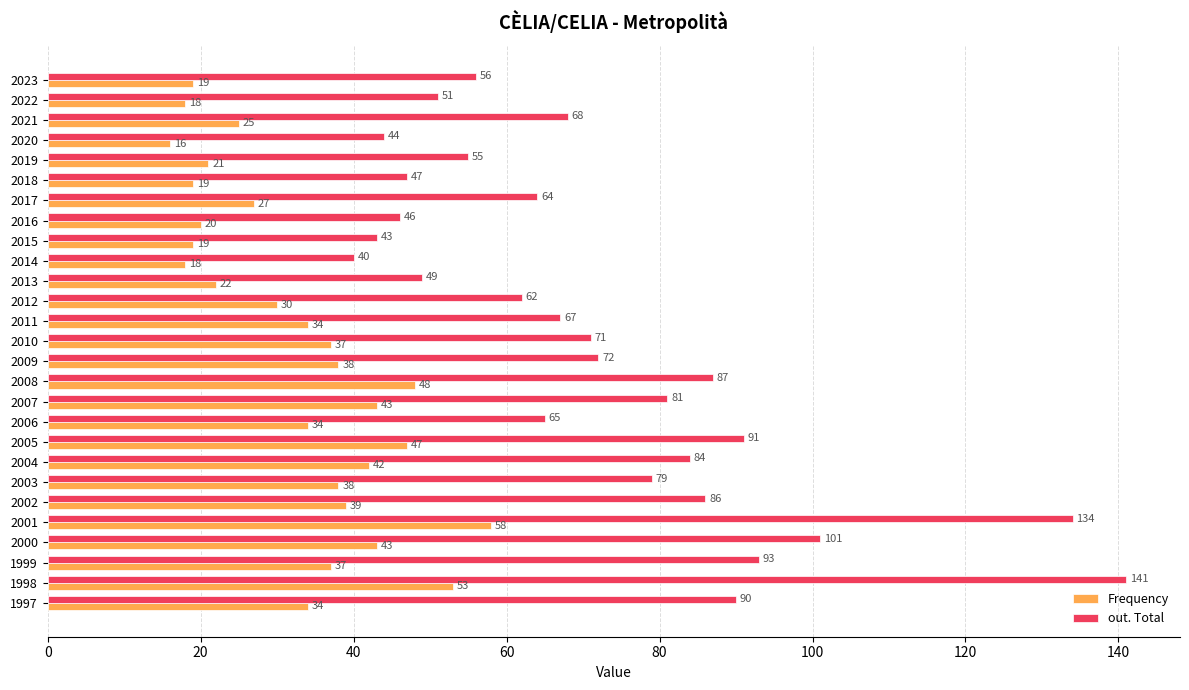

The value of Frequency at 2001 is 58. True or false?

True